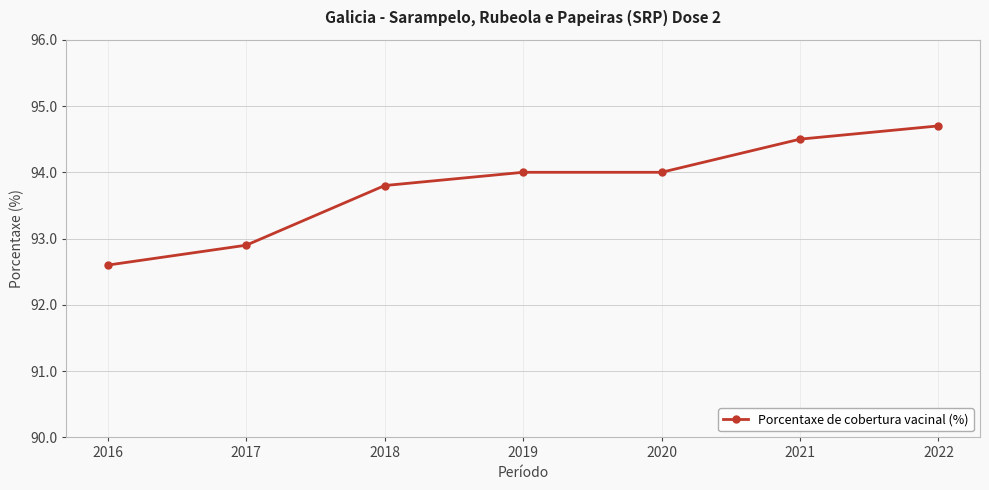

Is this an area chart (filled region under the line)?

No